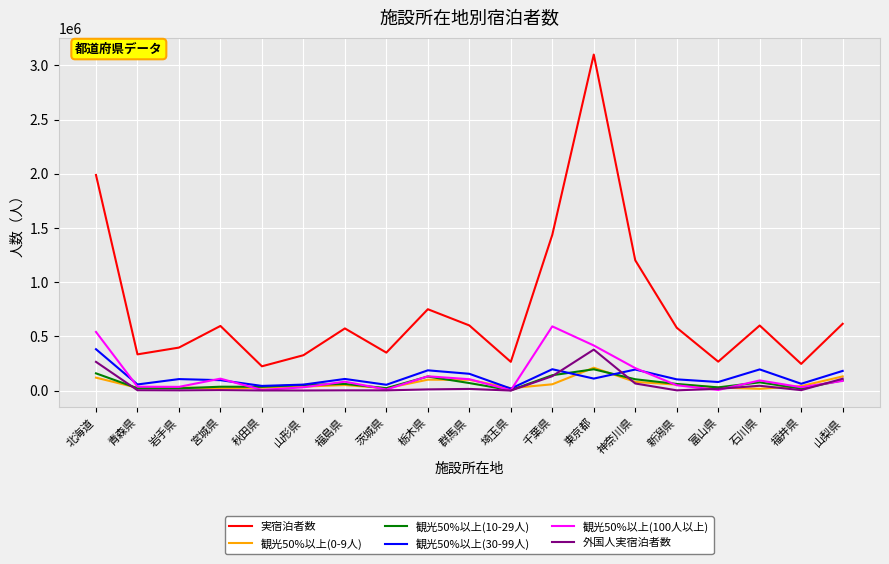

What is the maximum value shown in the chart?

3100730